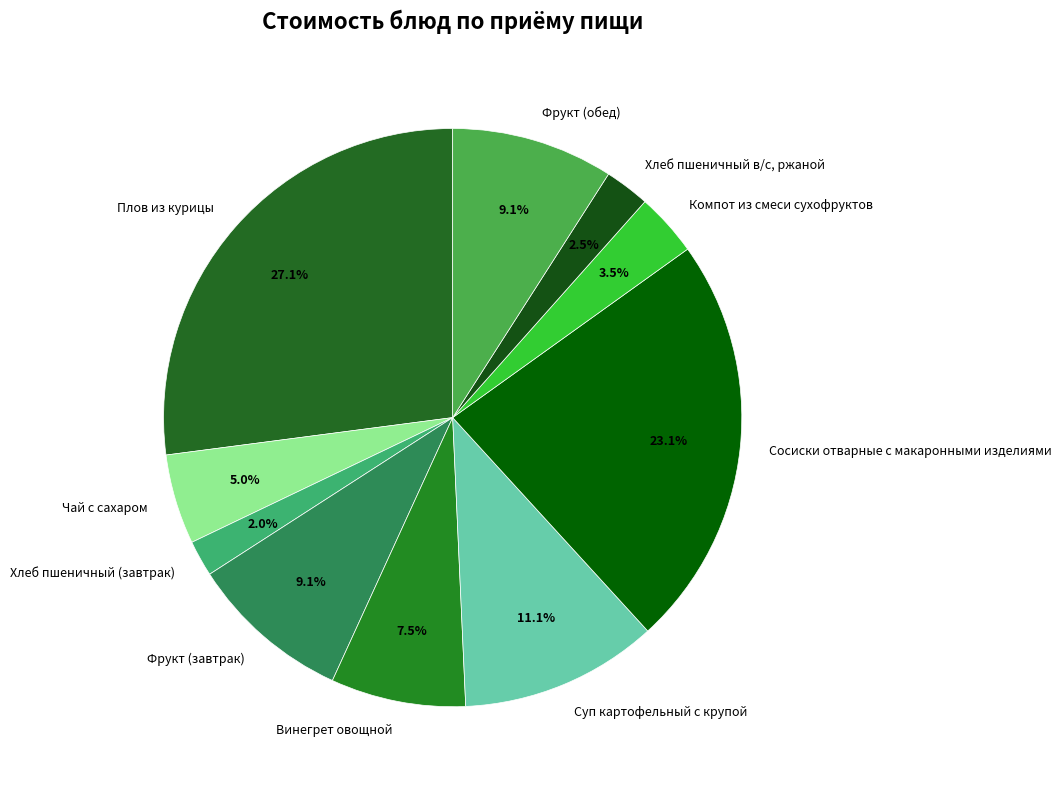

The Чай с сахаром slice represents 5% of the pie. True or false?

True